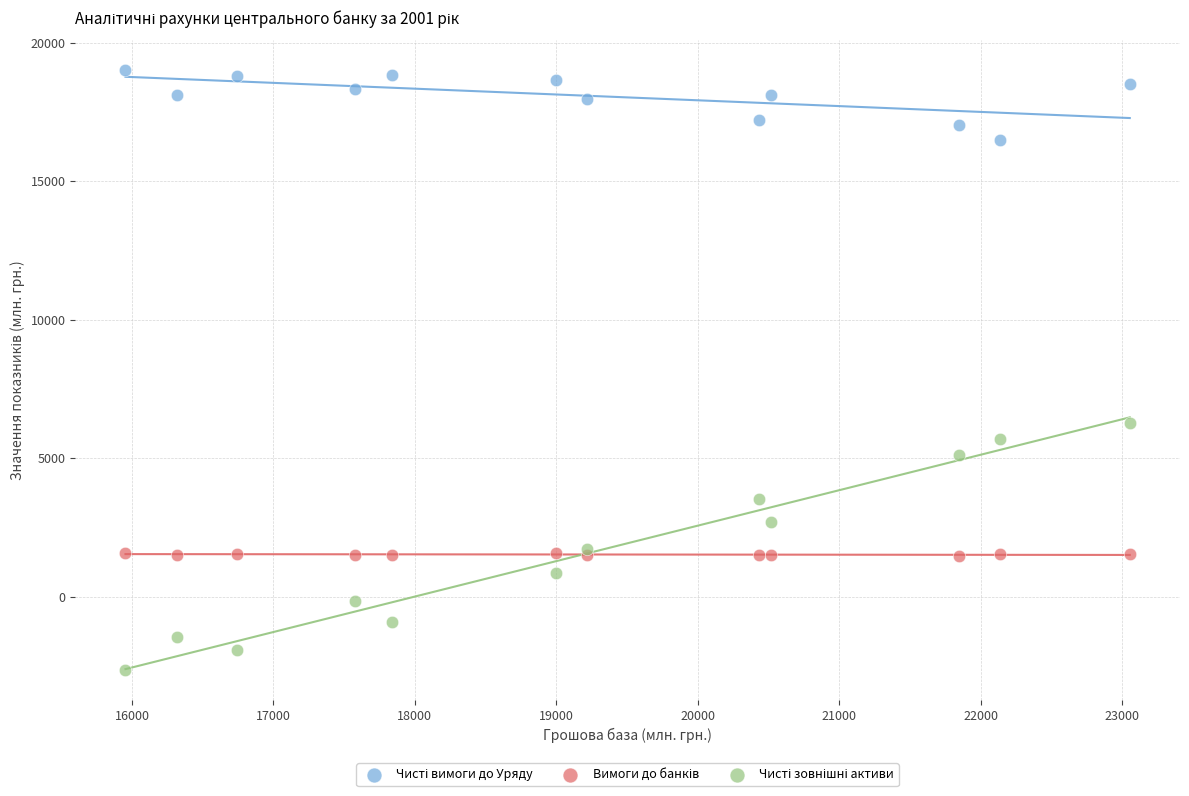

What is the X range (max minus min) for the scatter plot?

7100.9